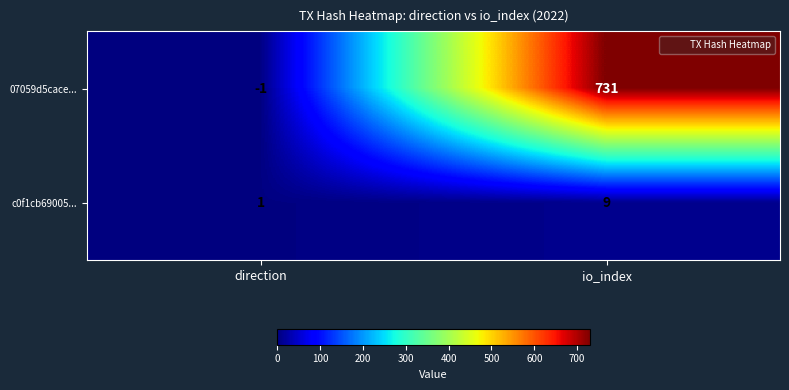

At which label is 07059d5cace... closest to 365?

direction